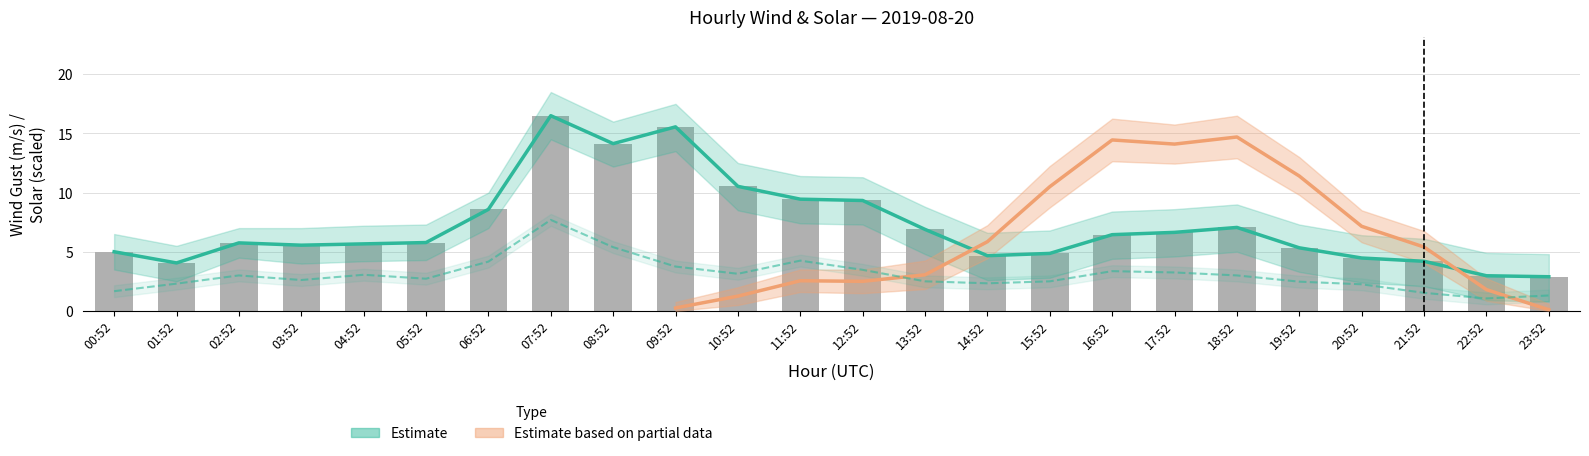

At which label is WIND_SPEED closest to 4?

06:52